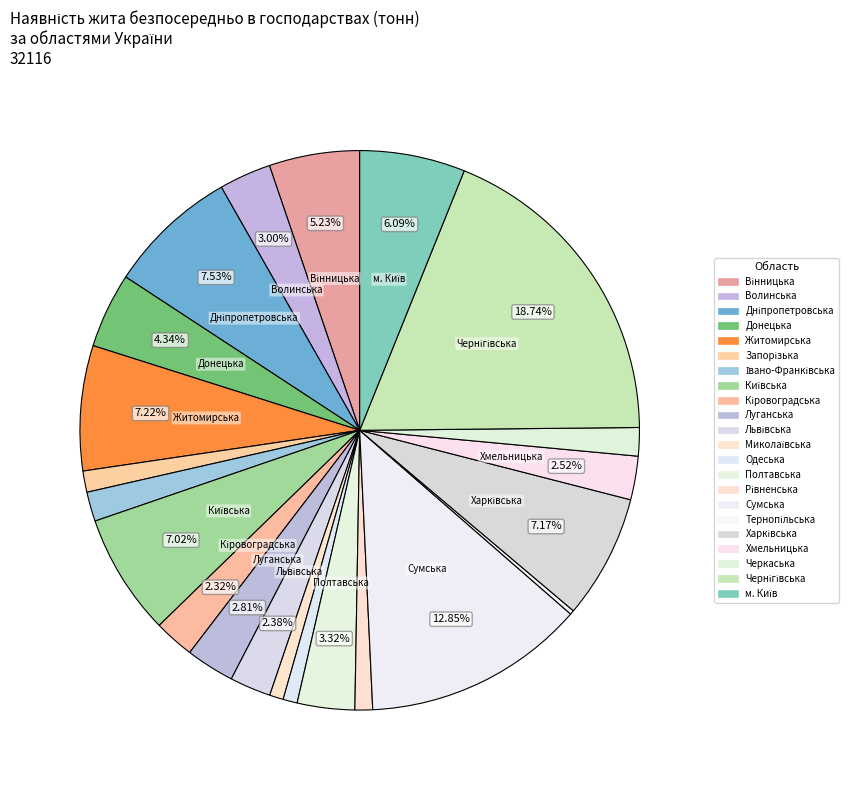

To the nearest percent, what is the average slice percentage?

5%